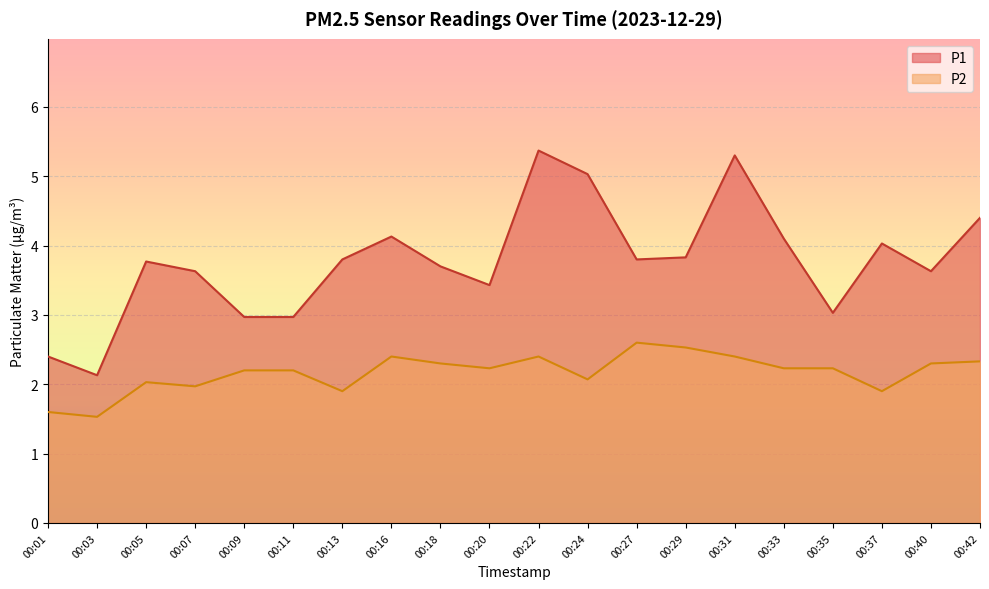

At 00:22, list the series in order from largest to smallest.

P1, P2